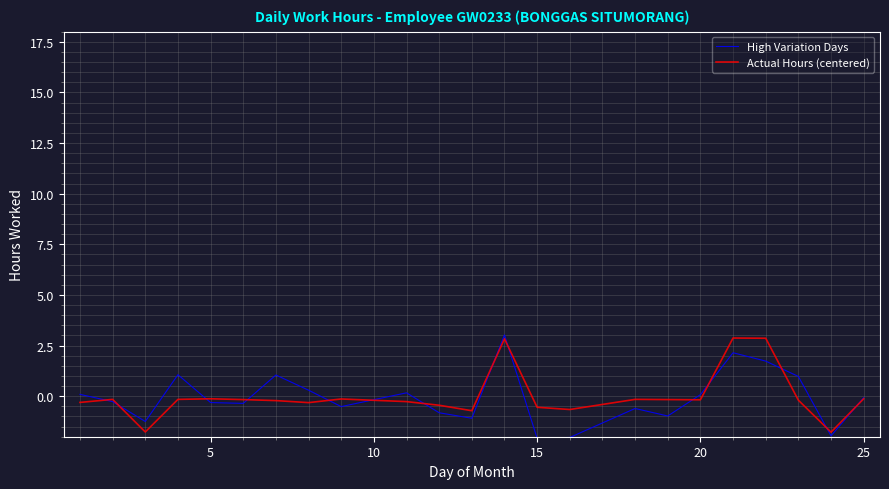

Does the chart have visible grid lines?

Yes